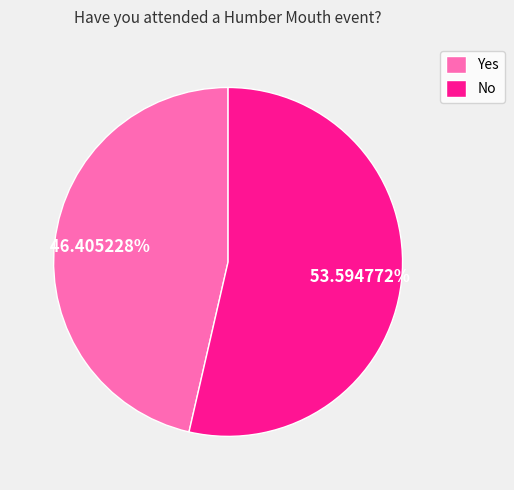

Which slice is the smallest?

Yes